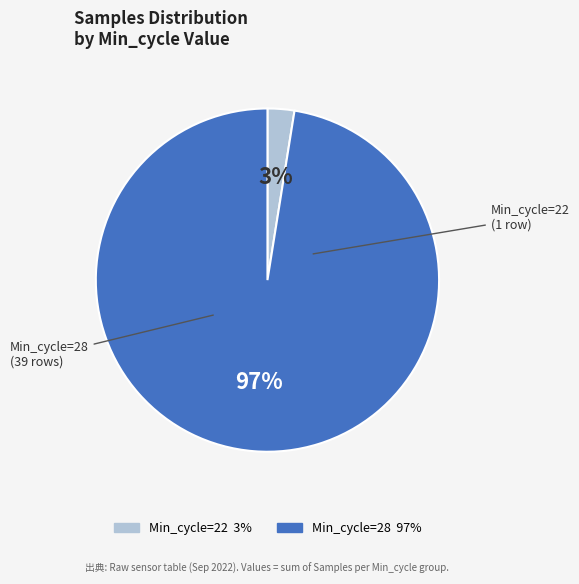

To the nearest percent, what is the average slice percentage?

50%